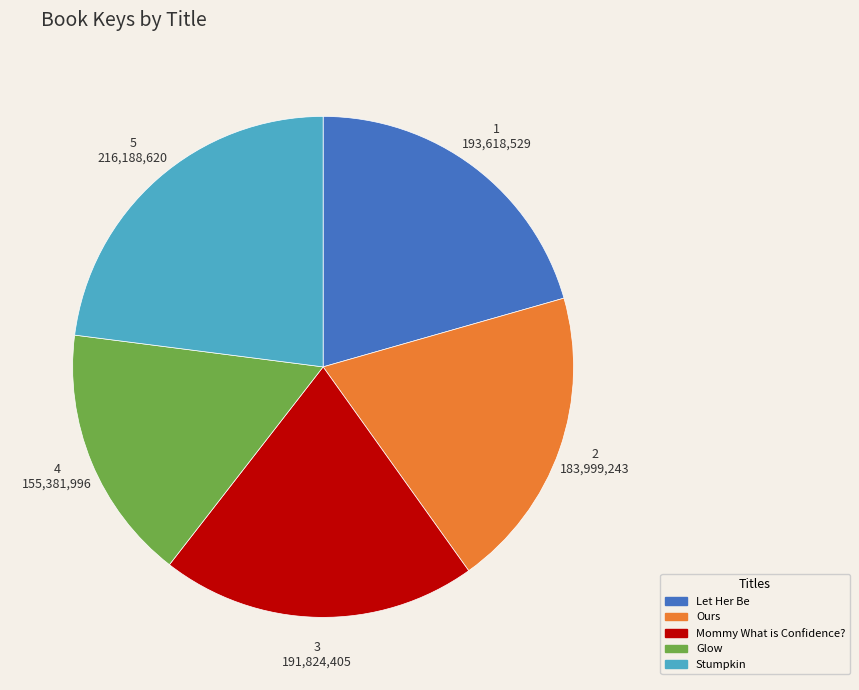

Does Mommy What is Confidence? account for over 50% of the chart?

No